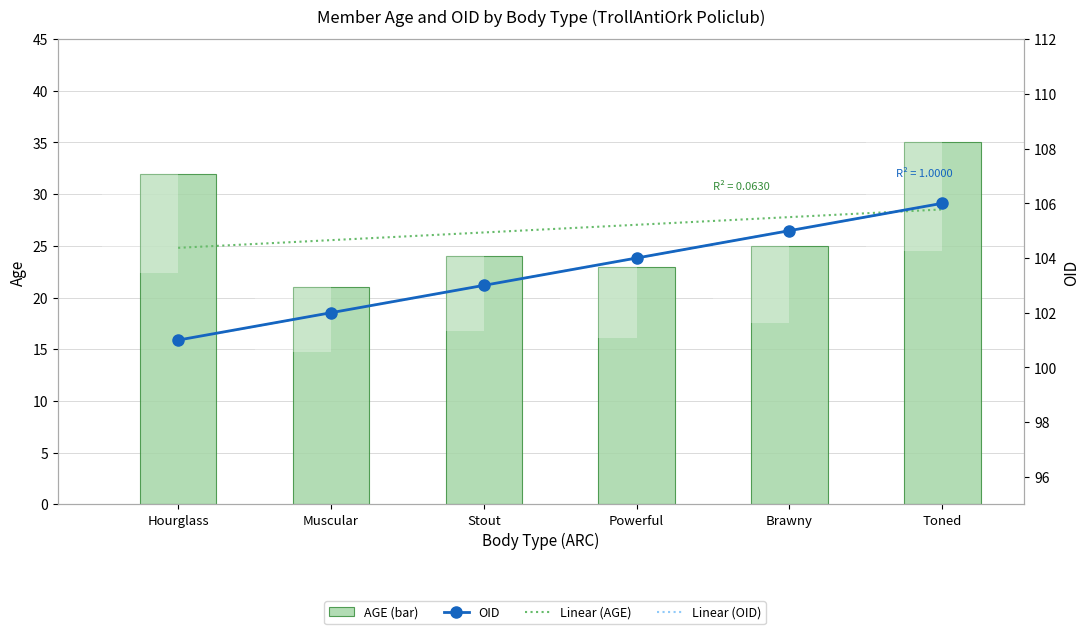

Reading left to right, what are all the values shown in this chart?

AGE: Hourglass=32	Muscular=21	Stout=24	Powerful=23	Brawny=25	Toned=35
OID: Hourglass=101	Muscular=102	Stout=103	Powerful=104	Brawny=105	Toned=106